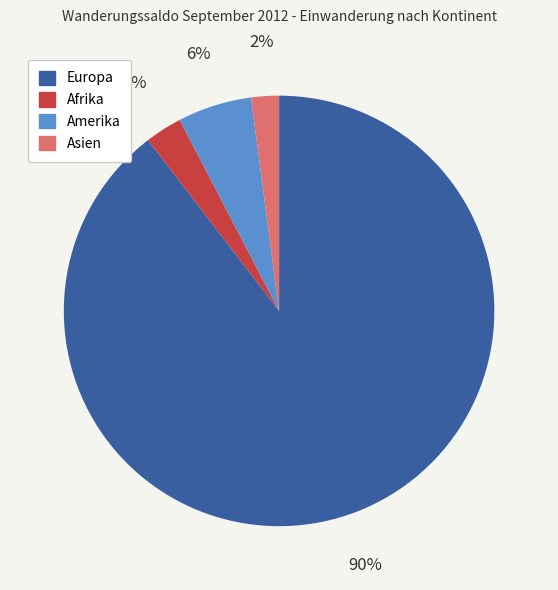

Is there a majority slice in this chart?

Yes